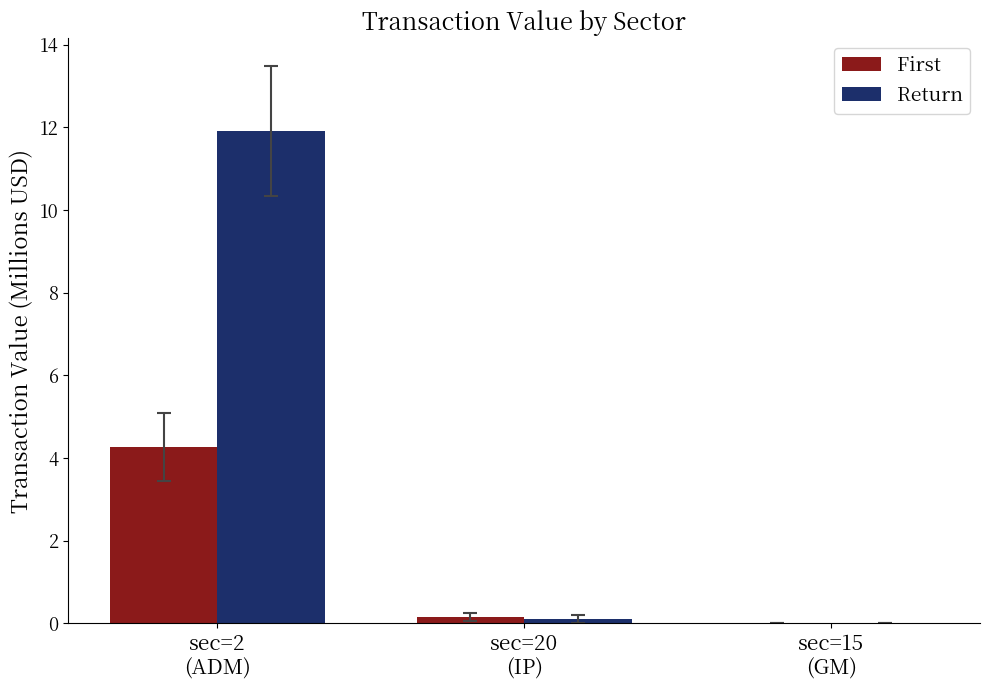

How many groups of bars are there?

3